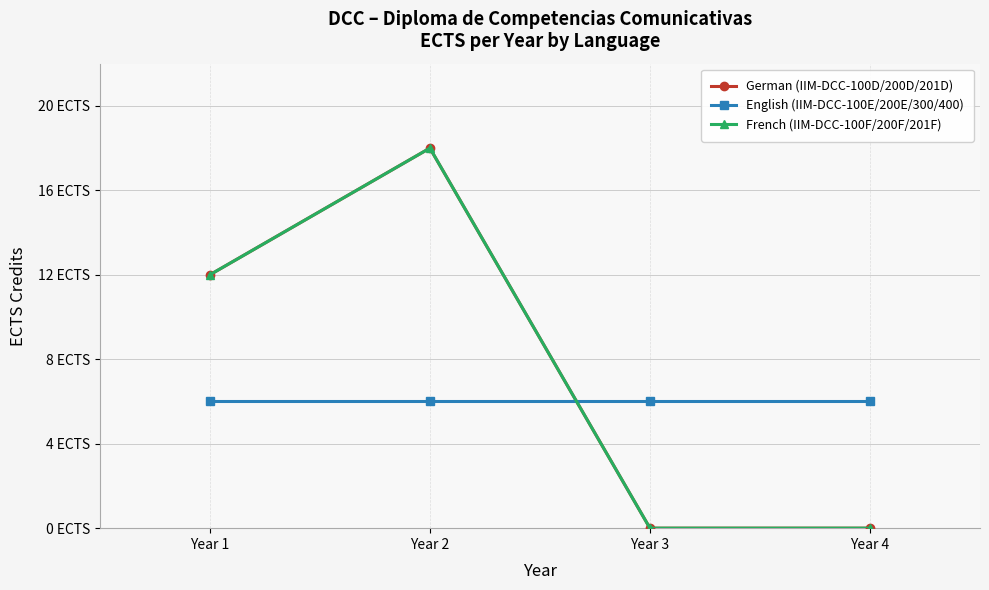

What is the value of the English (IIM-DCC-100E/200E/300/400) point at the 2nd from the left?

6